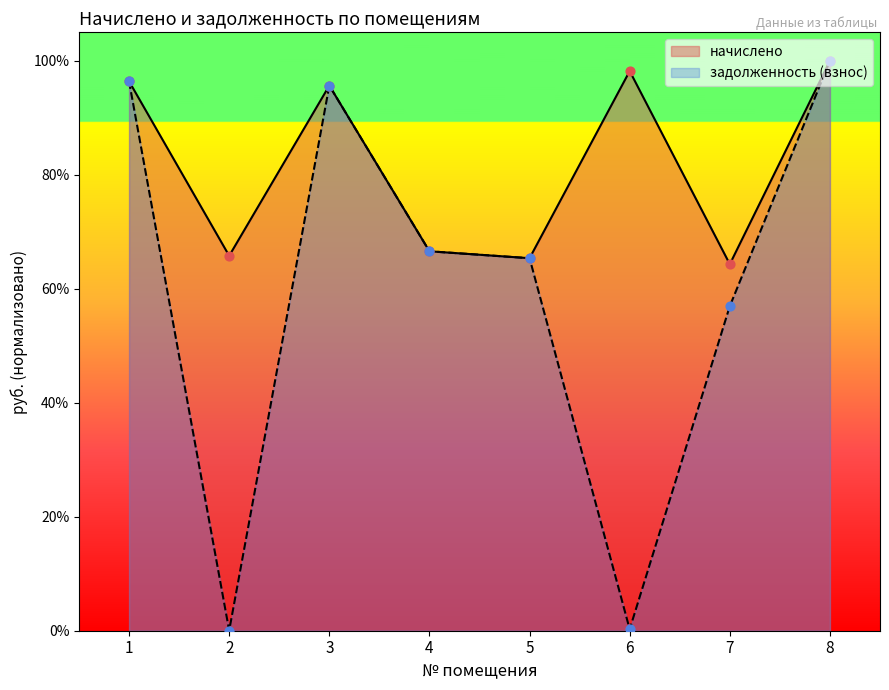

Which series has the largest total across all categories?

начислено